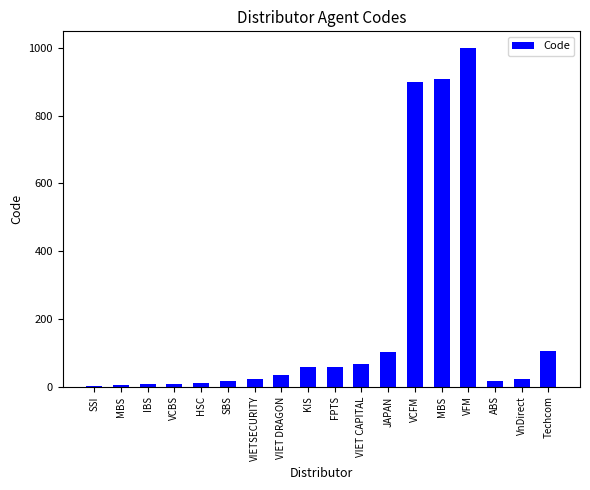

What is the difference between the maximum and second lowest values?

994